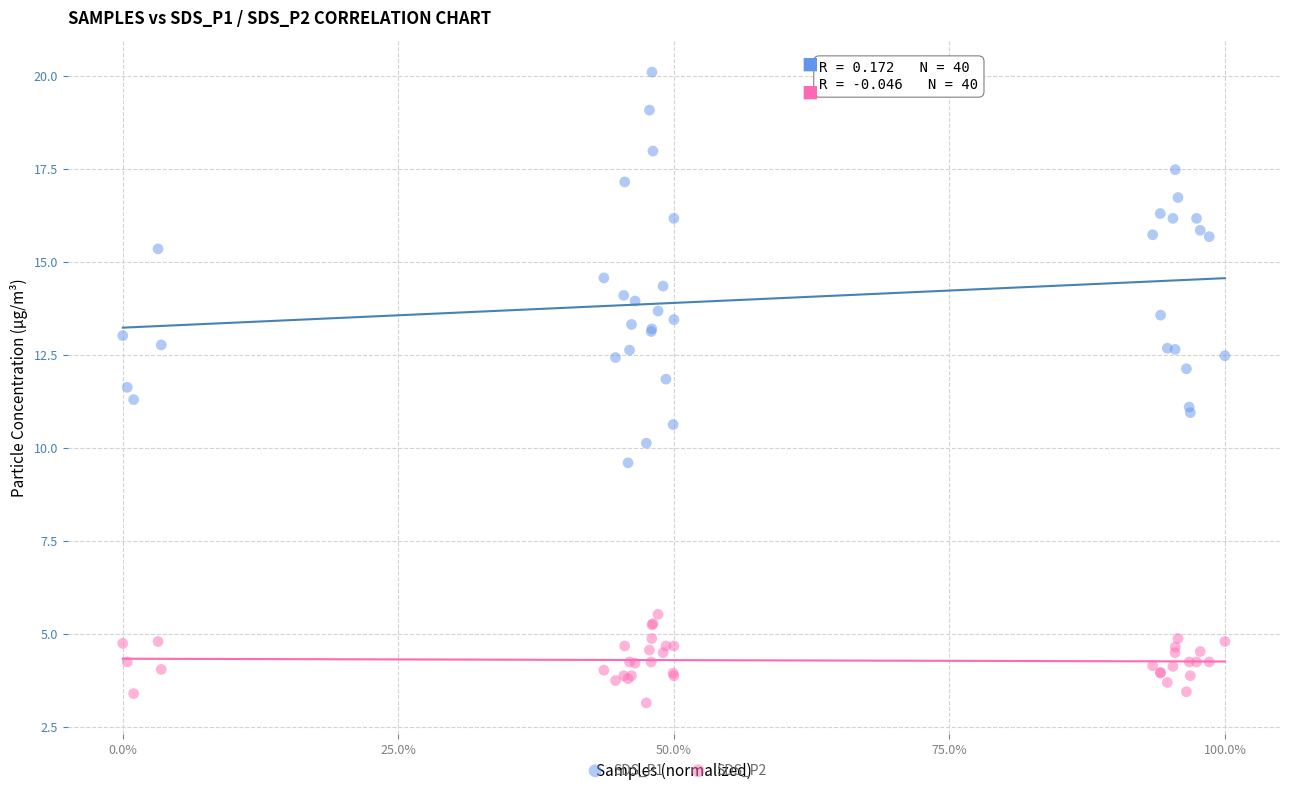

What is the X range (max minus min) for the scatter plot?

1.0